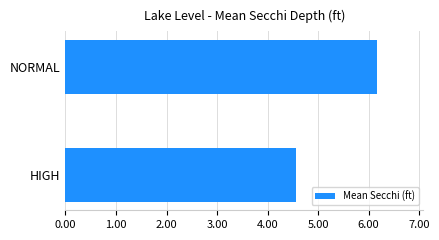

What is the change in value from HIGH to NORMAL?

+1.6